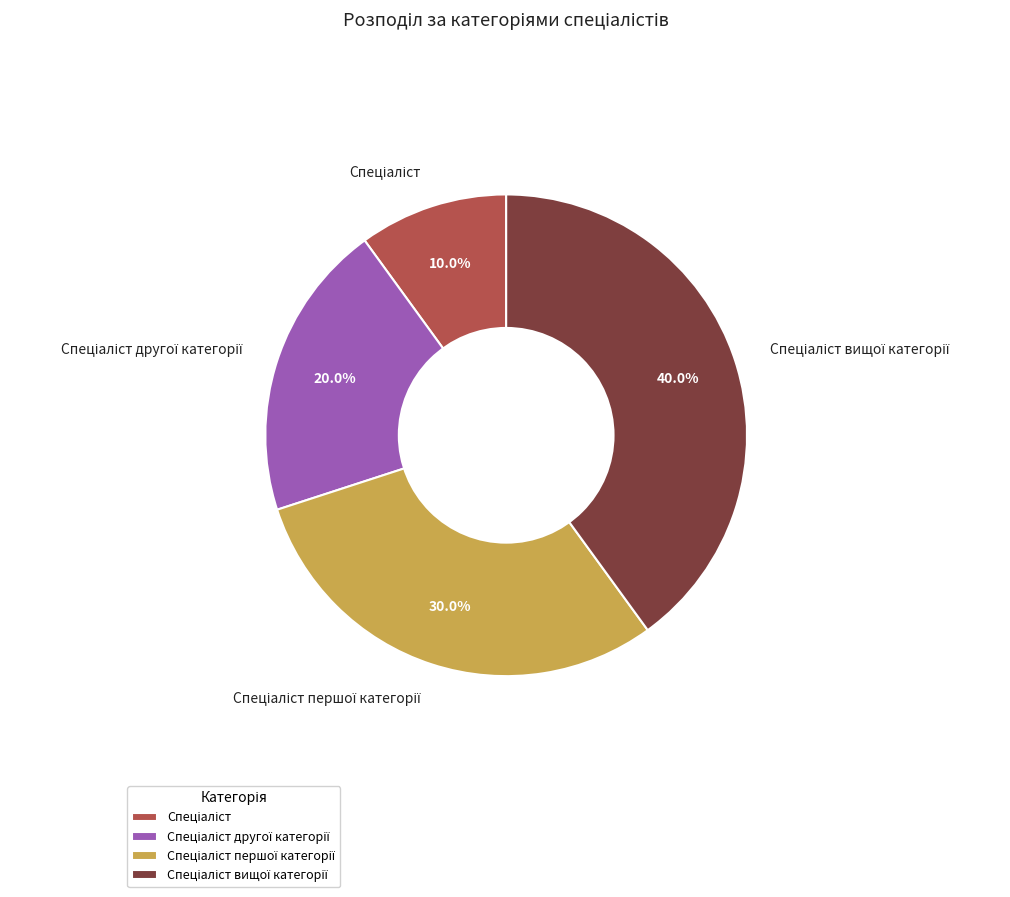

Is there any slice that represents more than half of the pie?

No